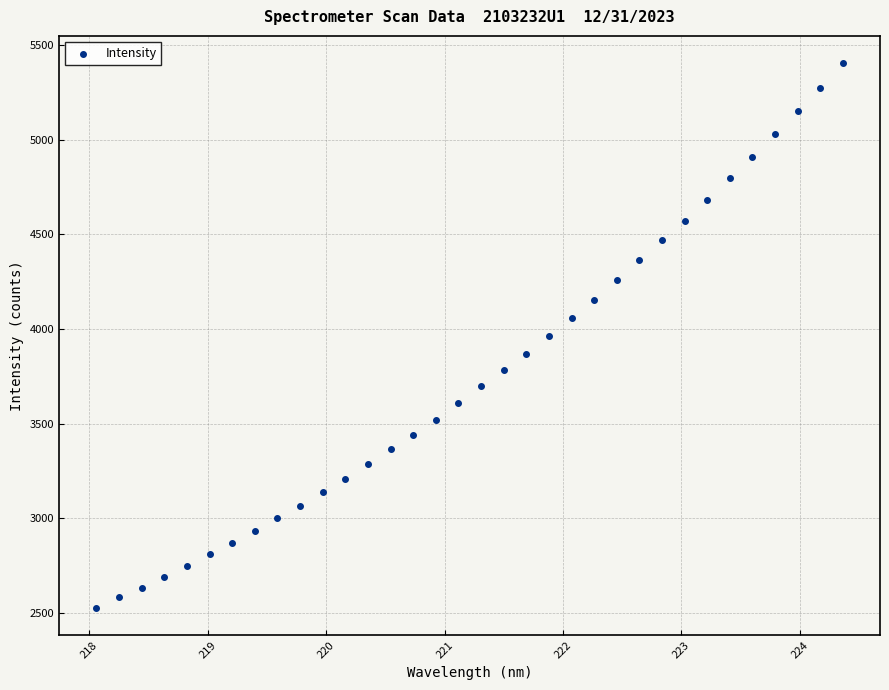

What is the range of Y values (max minus min)?

2878.3